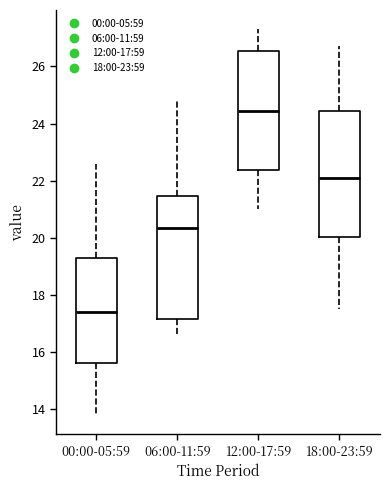

Reading left to right, transcribe this box plot: for each box, give where its median line is, the range the box spans, and where its two whiskers end, as read against the y-axis. The values are not printed on the chart, so give them approximately, as read against the axis.

00:00-05:59: median 17.4, box 15.6 to 19.4, whiskers 13.8 to 22.6
06:00-11:59: median 20.4, box 17.2 to 21.4, whiskers 16.6 to 24.8
12:00-17:59: median 24.4, box 22.4 to 26.6, whiskers 21.0 to 27.4
18:00-23:59: median 22.2, box 20.0 to 24.4, whiskers 17.6 to 26.8